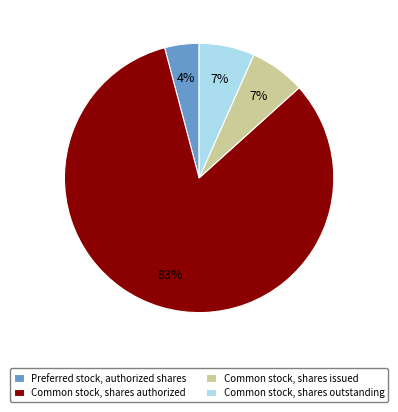

To the nearest percent, what is the average slice percentage?

25%